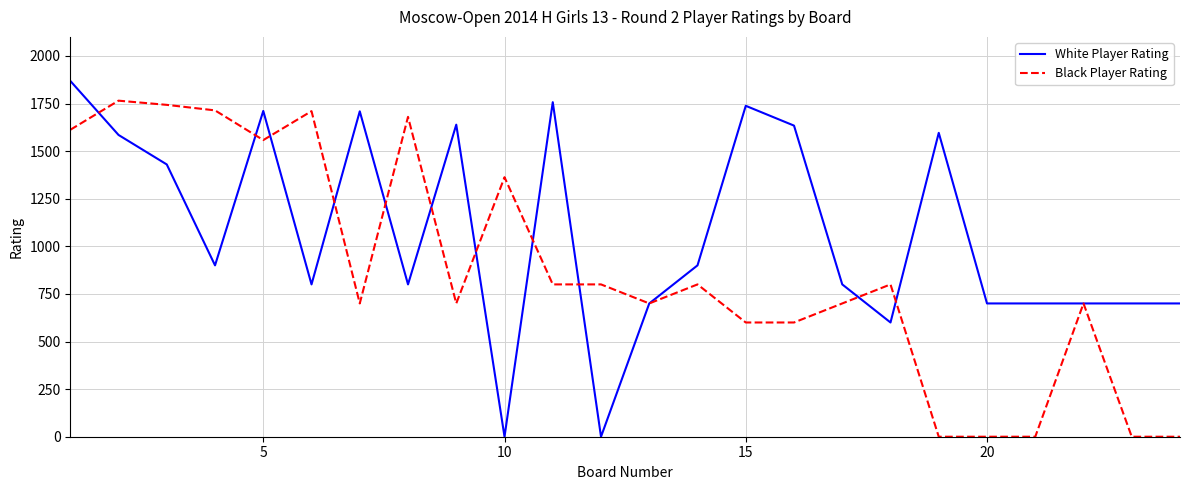

What is the difference between the maximum and minimum values in the Black Player Rating series?

1765